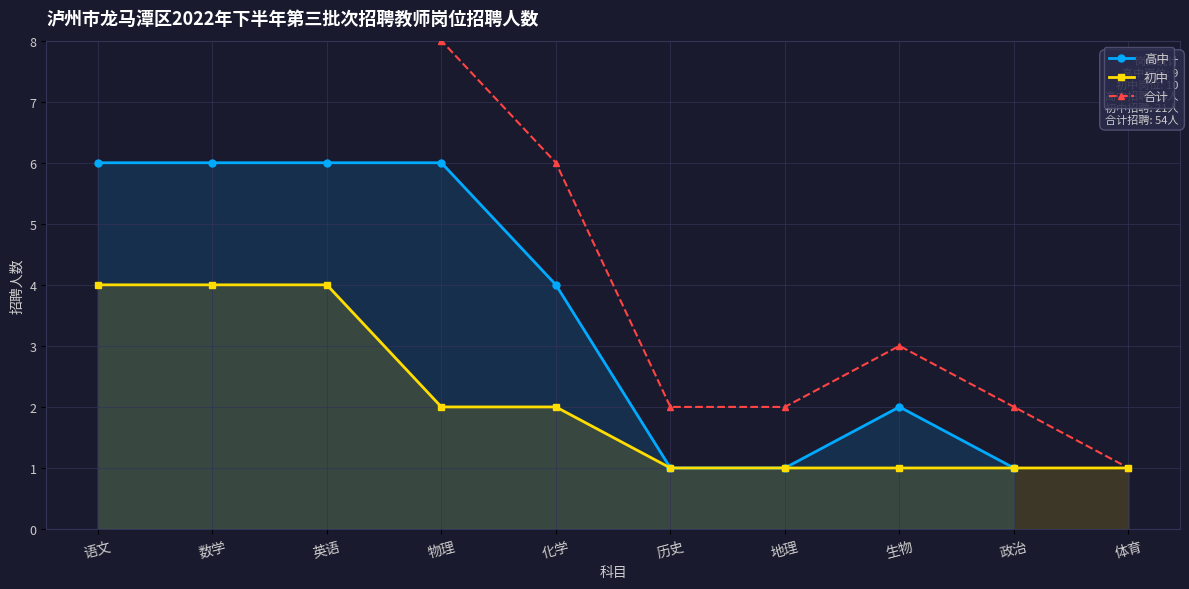

What are all the series names shown in the legend?

高中, 初中, 合计